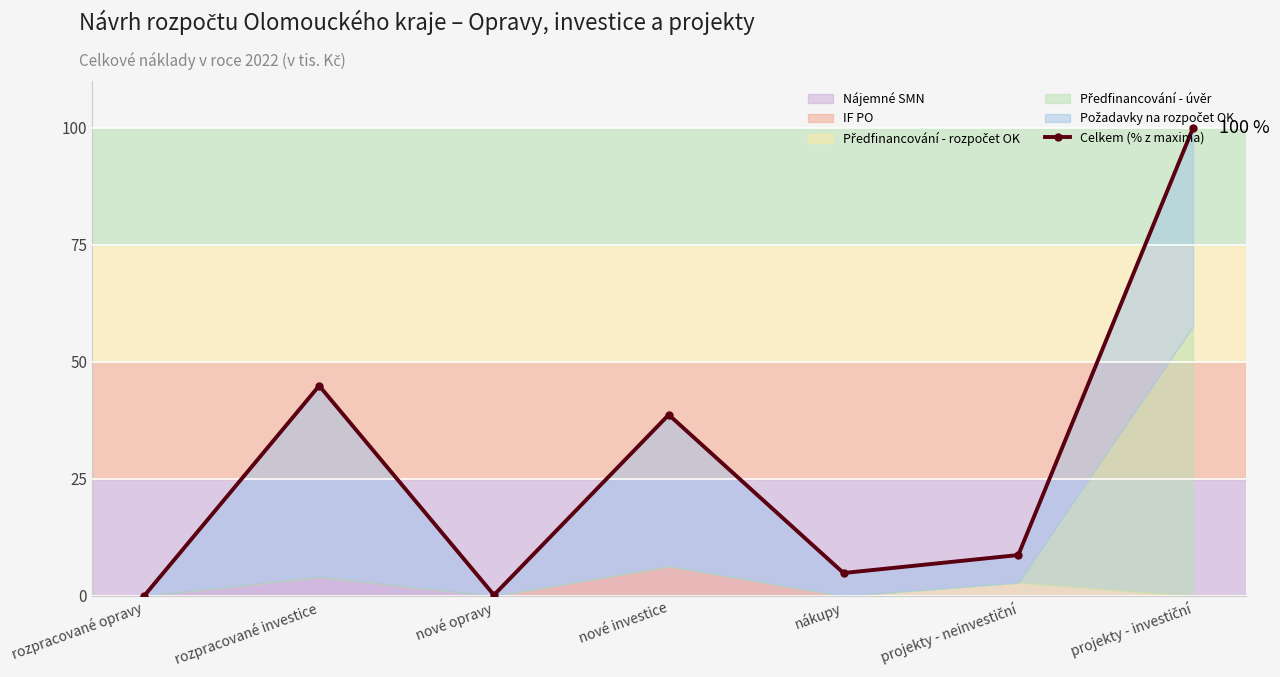

Which category has the lowest value across all series?

rozpracované opravy